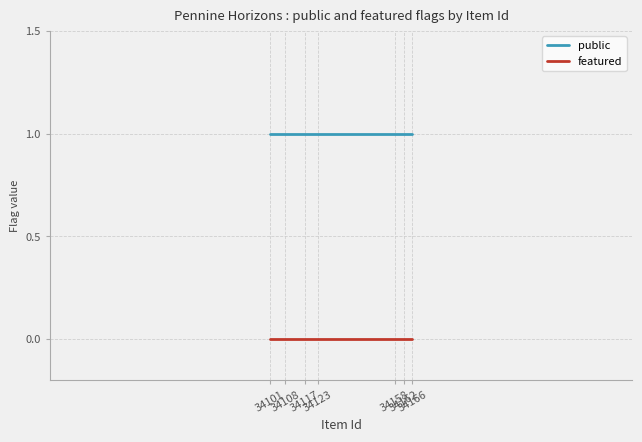

List the series in order of their peak value, highest first.

public, featured